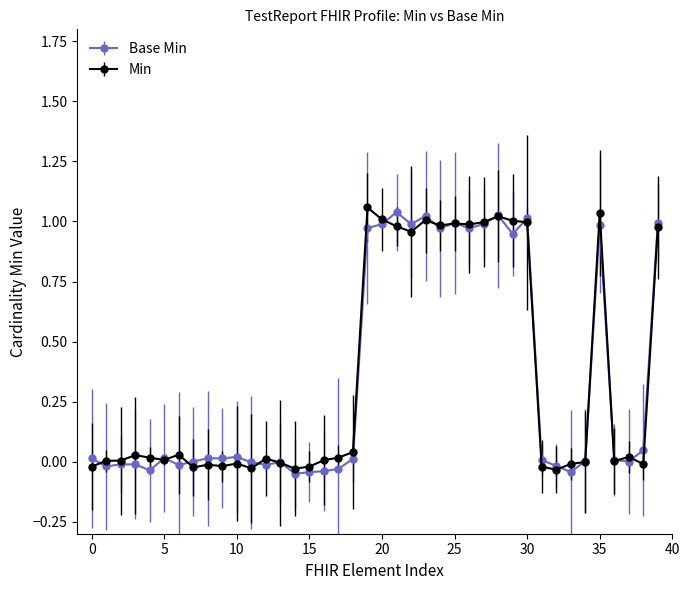

True or false: Min has more than 1 interior local peaks.

True